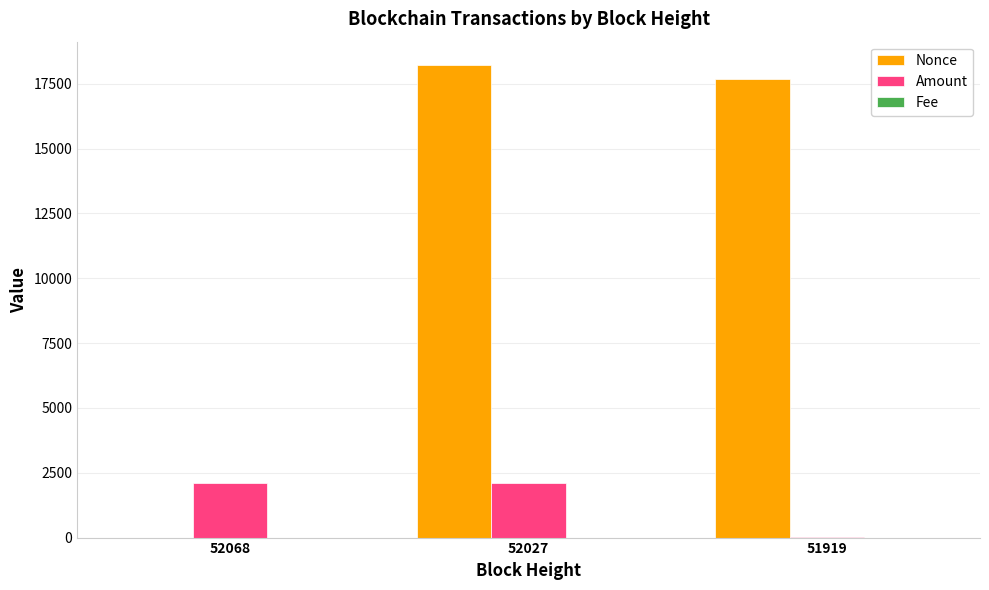

Which series changed the most between 52068 and 52027?

Nonce